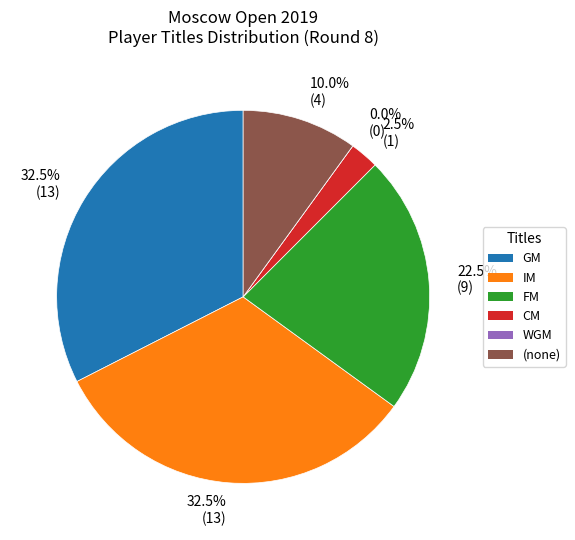

How many slices are in this pie chart?

6